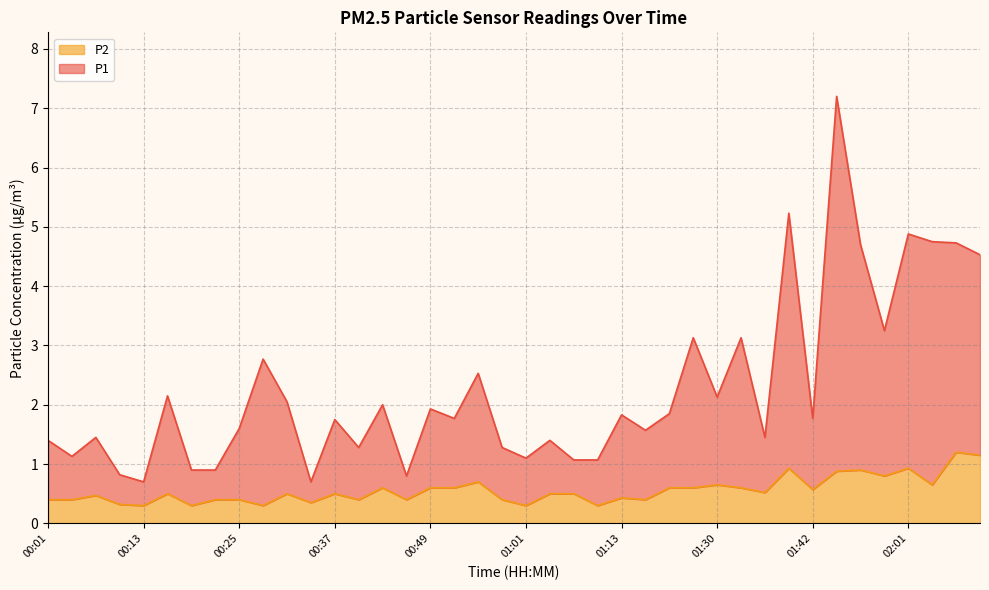

Rank the categories by P1 value from highest to lowest.

01:52, 01:39, 02:01, 02:04, 02:10, 01:55, 02:13, 01:58, 01:26, 01:33, 00:28, 00:55, 00:16, 01:30, 00:31, 00:43, 00:49, 01:19, 01:13, 00:52, 01:42, 00:37, 00:25, 01:16, 01:36, 00:07, 00:01, 01:04, 00:40, 00:58, 00:04, 01:01, 01:10, 01:07, 00:22, 00:19, 00:10, 00:46, 00:13, 00:34